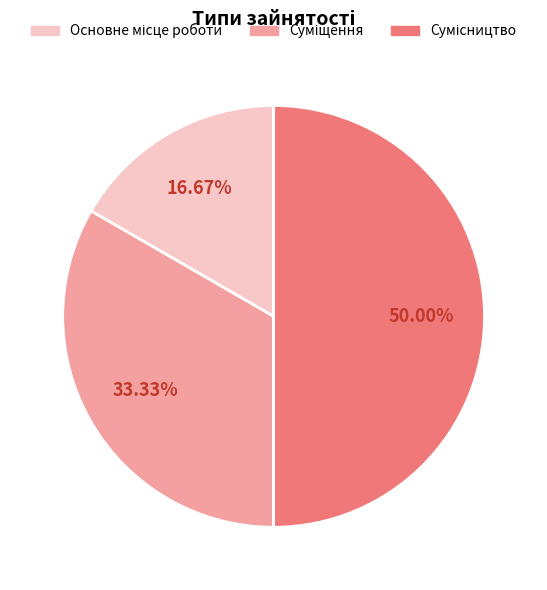

Count the number of slices in the pie.

3